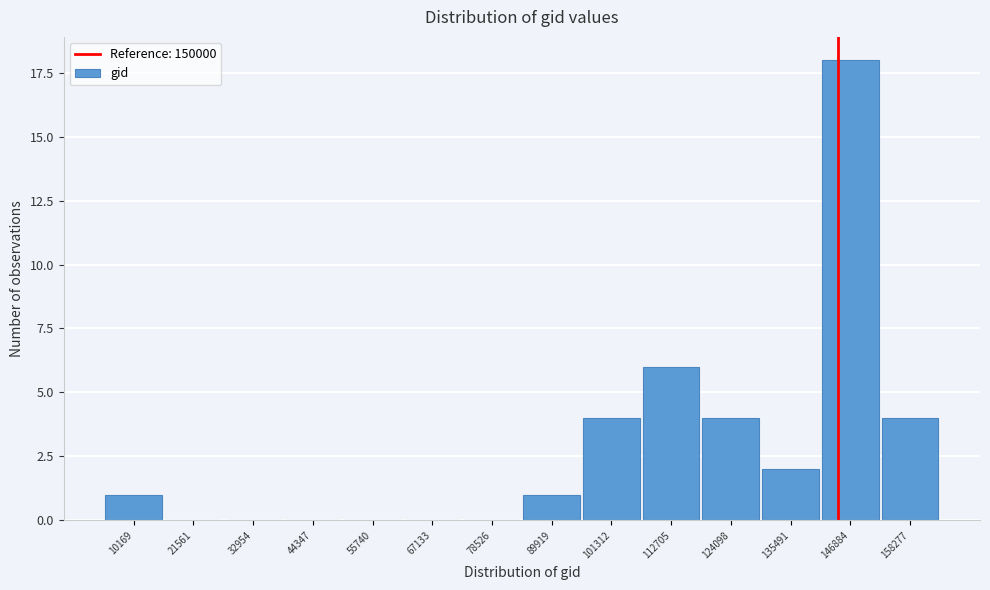

Reading right to left, what are all the values shown in this chart?

158277=4	146884=18	135491=2	124098=4	112705=6	101312=4	89919=1	78526=0	67133=0	55740=0	44347=0	32954=0	21561=0	10169=1